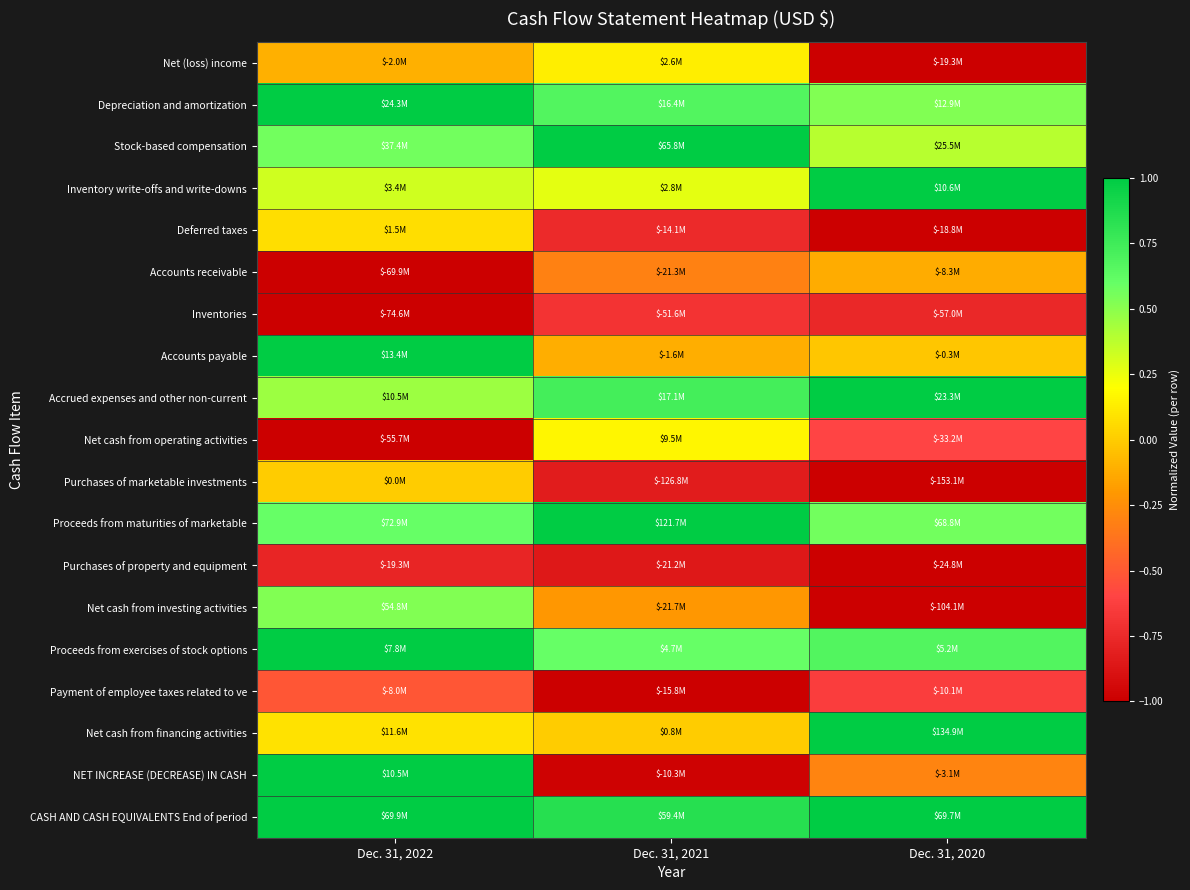

At Dec. 31, 2021, list the series in order from largest to smallest.

Stock-based compensation, Proceeds from maturities of marketable, CASH AND CASH EQUIVALENTS End of period, Accrued expenses and other non-current, Depreciation and amortization, Proceeds from exercises of stock options, Inventory write-offs and write-downs, Net cash from operating activities, Net (loss) income, Net cash from financing activities, Accounts payable, Net cash from investing activities, Accounts receivable, Inventories, Deferred taxes, Purchases of marketable investments, Purchases of property and equipment, NET INCREASE (DECREASE) IN CASH, Payment of employee taxes related to ve